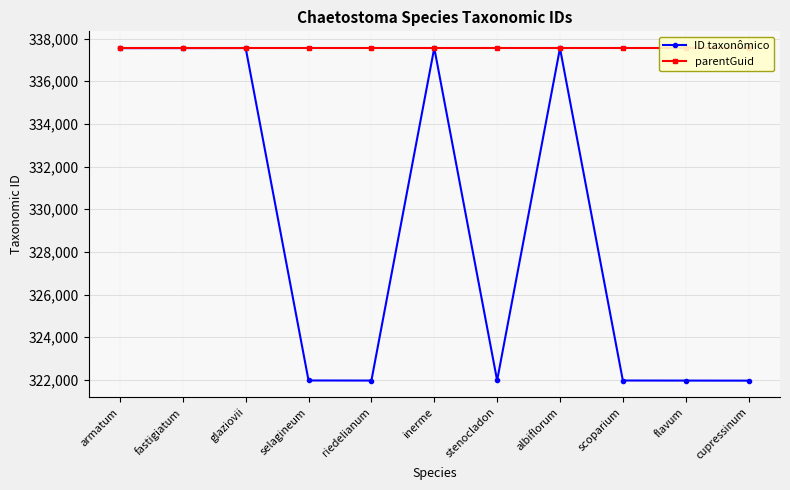

At how many categories does at least one series exceed 323870?

11